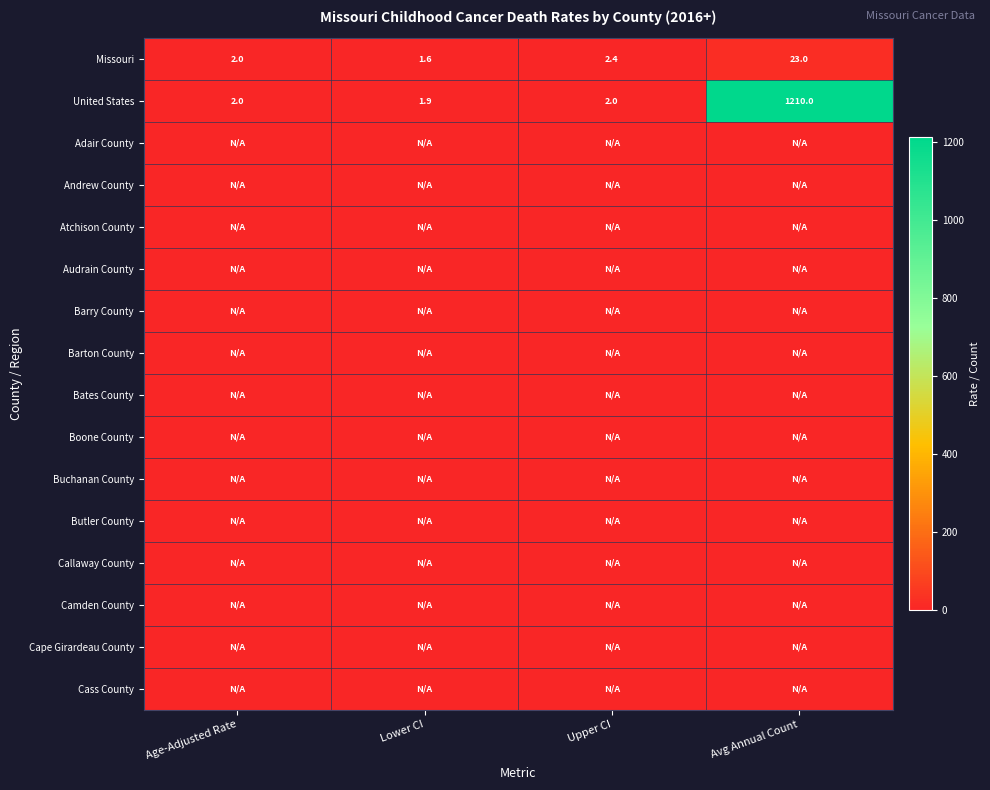

Which category has the lowest value across all series?

Age-Adjusted Rate